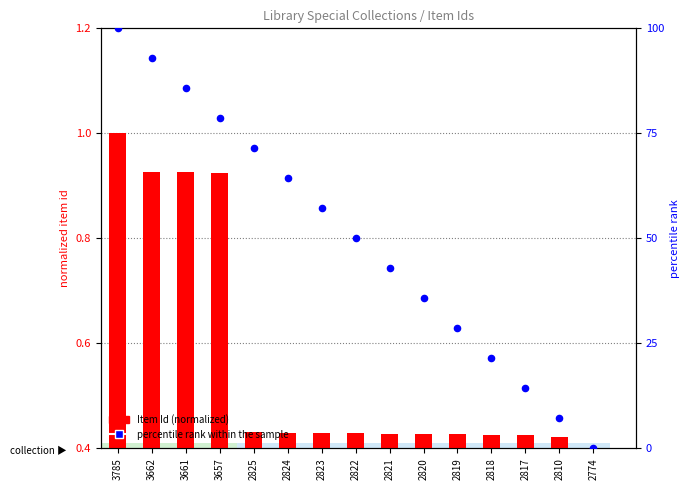

At which category is the sum across all series the highest?

3785